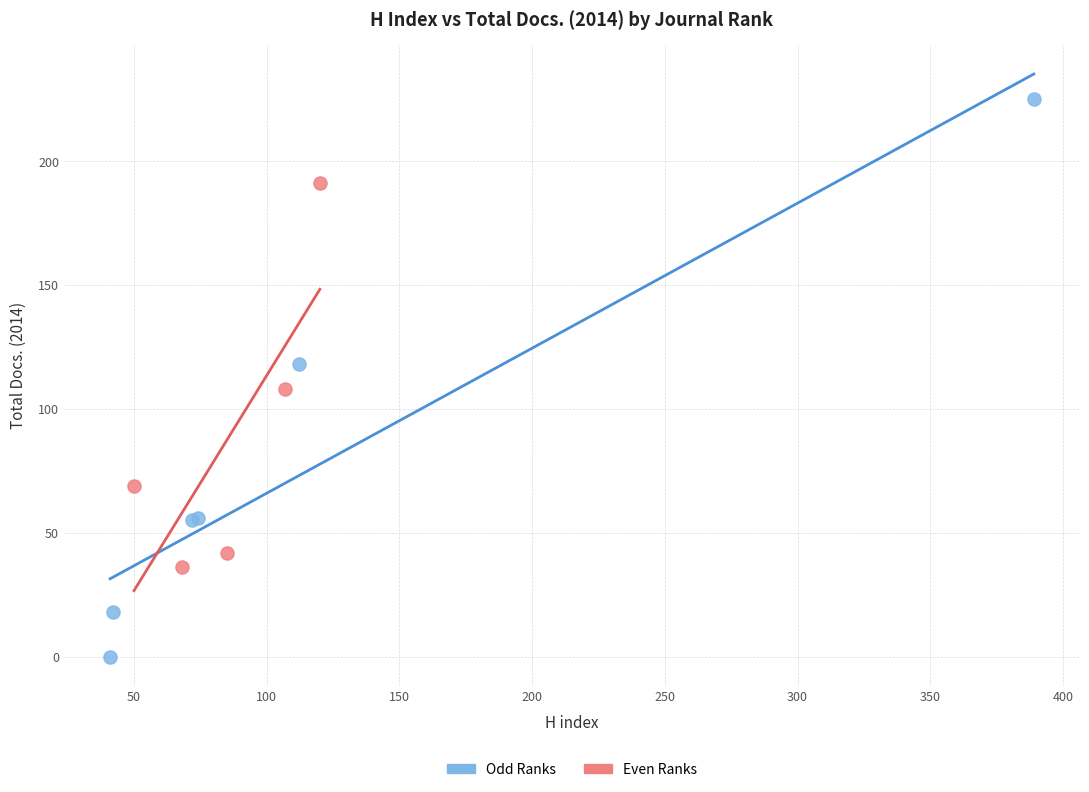

What are all the series names shown in the legend?

Odd Ranks, Even Ranks